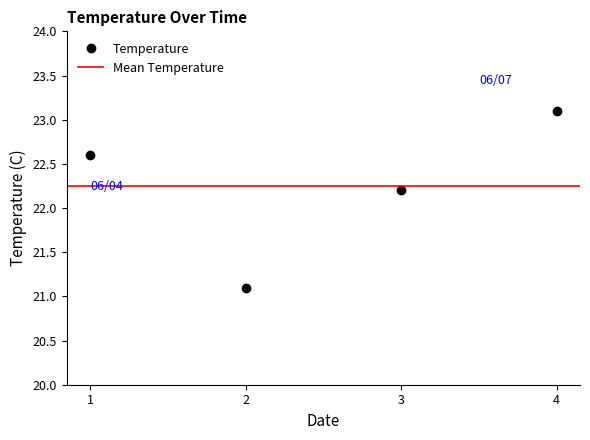

What is the minimum value for Temperature?

21.1